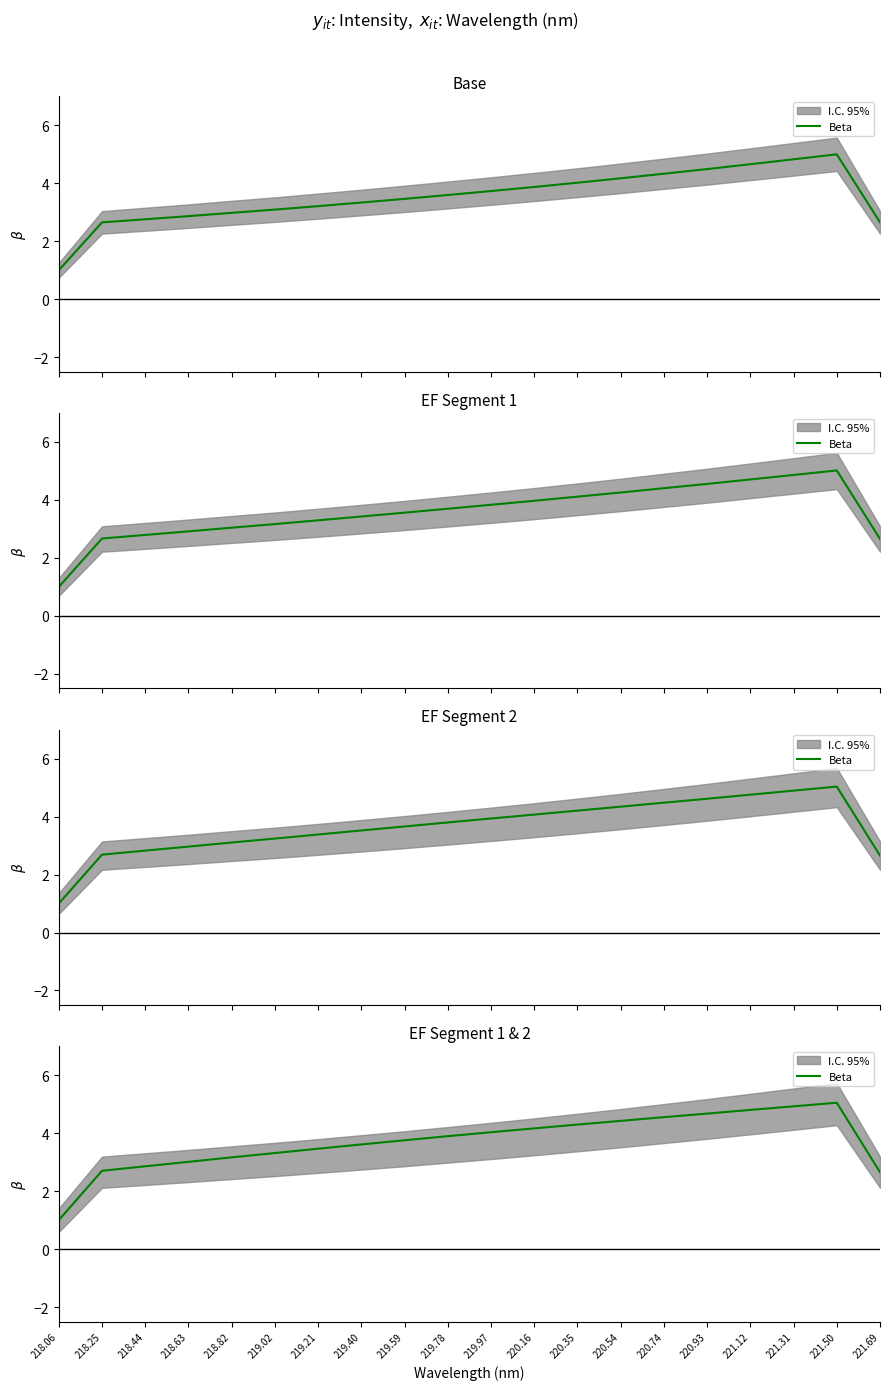

At which label does the data first exceed 3?

218.63